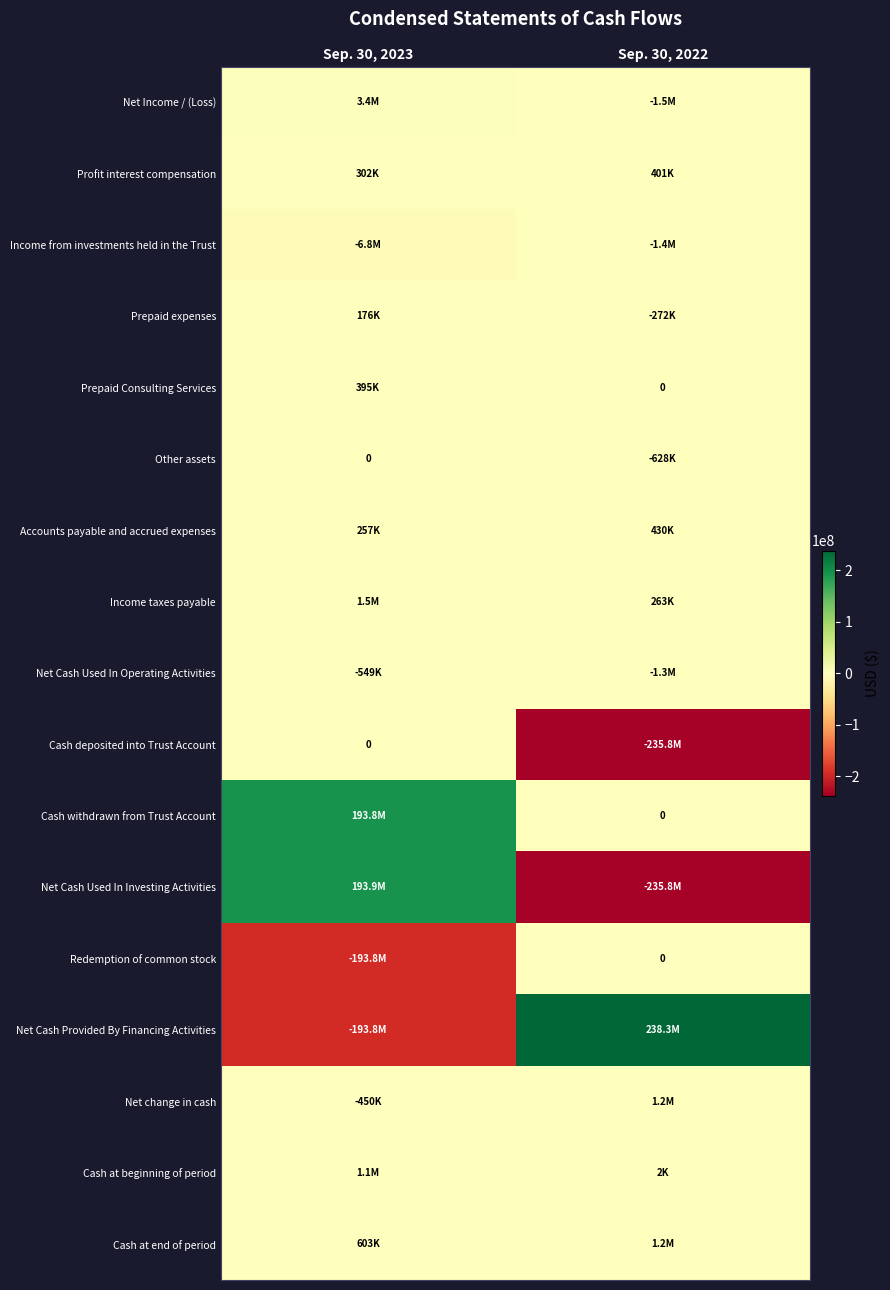

Which has a higher value, Sep. 30, 2022 or Sep. 30, 2023?

Sep. 30, 2023